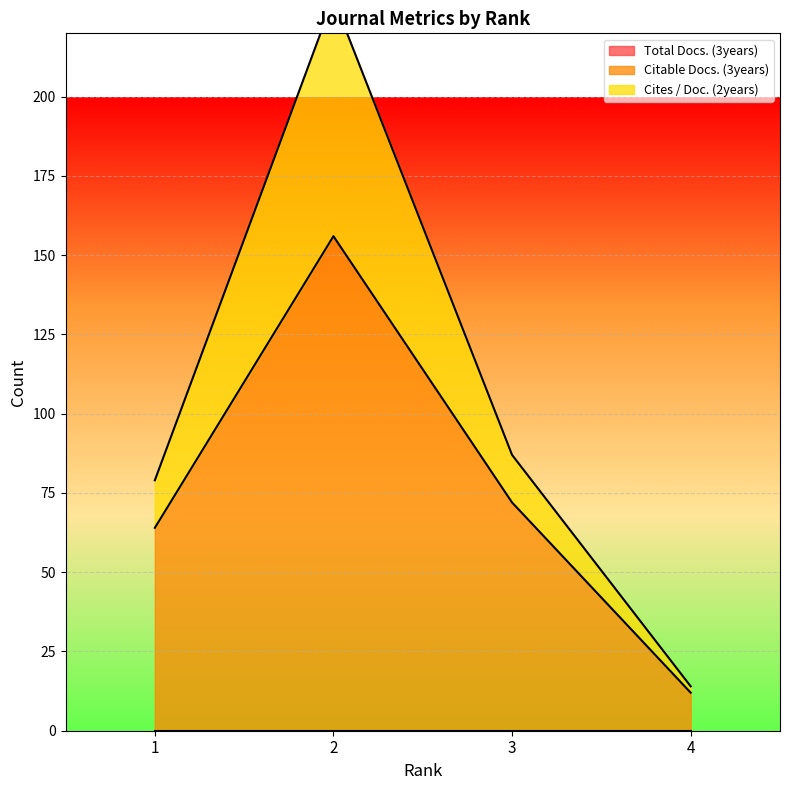

Does the chart display data point markers on the line(s)?

No